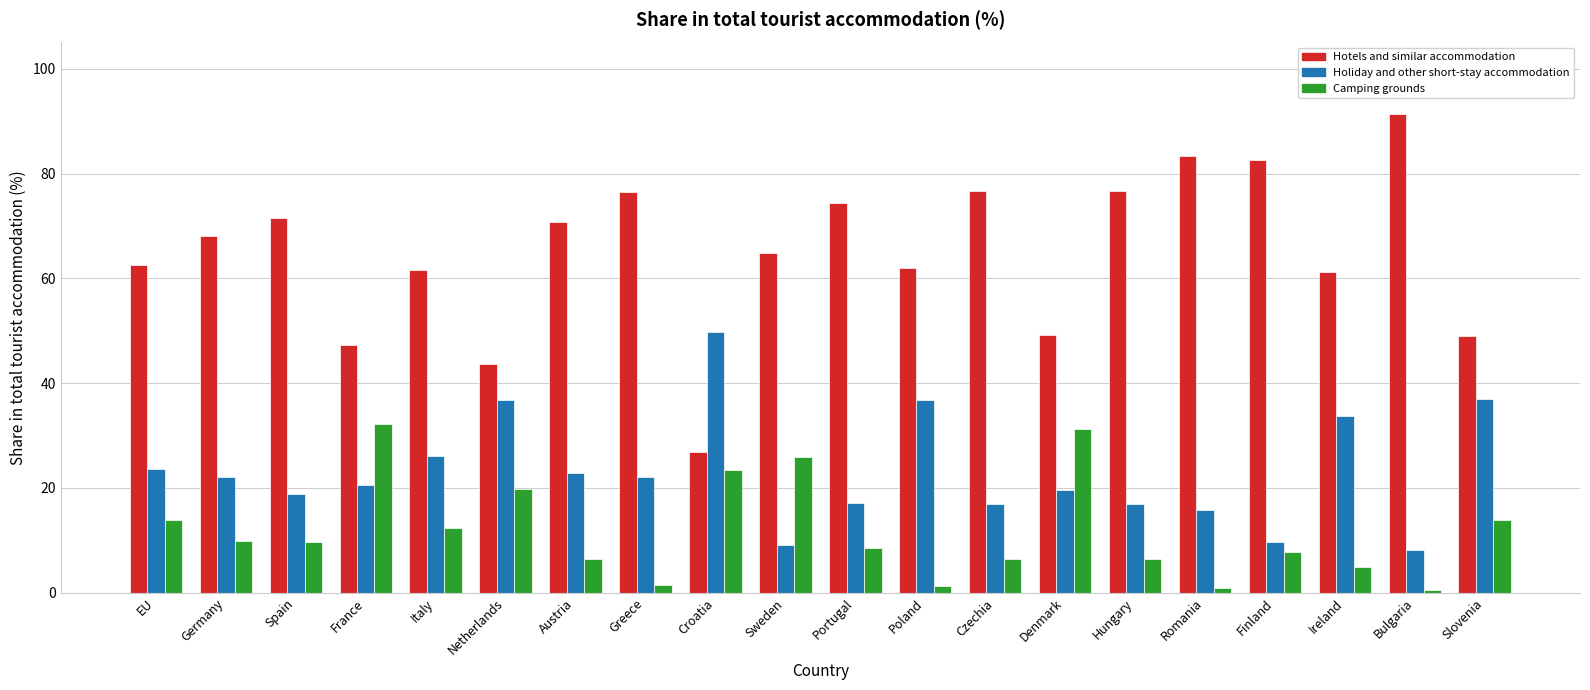

Where does the Hotels and similar accommodation series first go above 68?

Germany